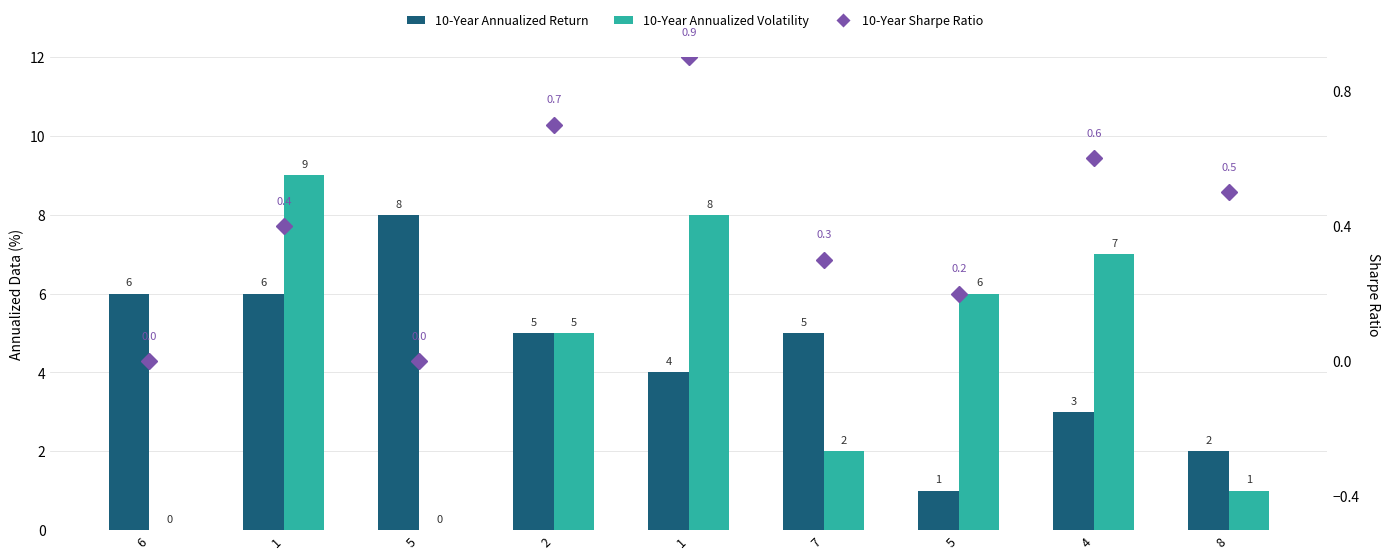

Is it true that 10-Year Annualized Return equals 5.0 at 7?

True